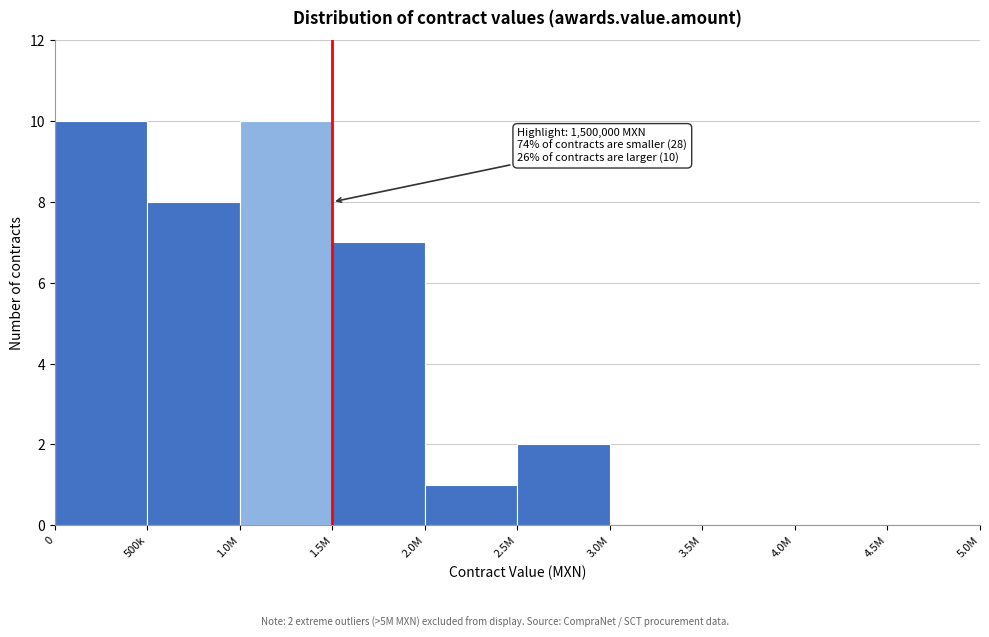

Reading left to right, extract all data points from this chart.

0=10	500k=8	1.0M=10	1.5M=7	2.0M=1	2.5M=2	3.0M=0	3.5M=0	4.0M=0	4.5M=0